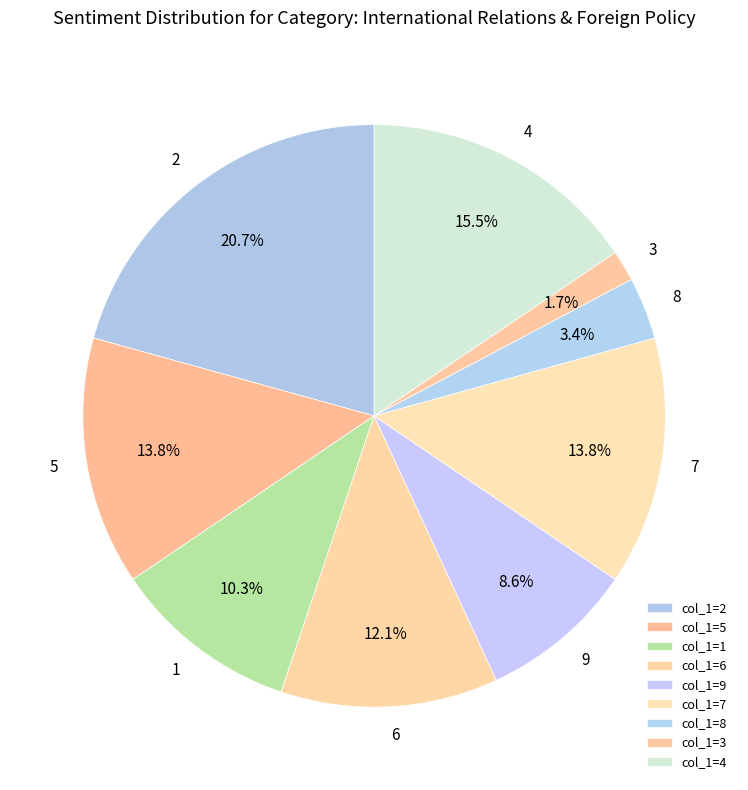

Does 3 account for over 50% of the chart?

No